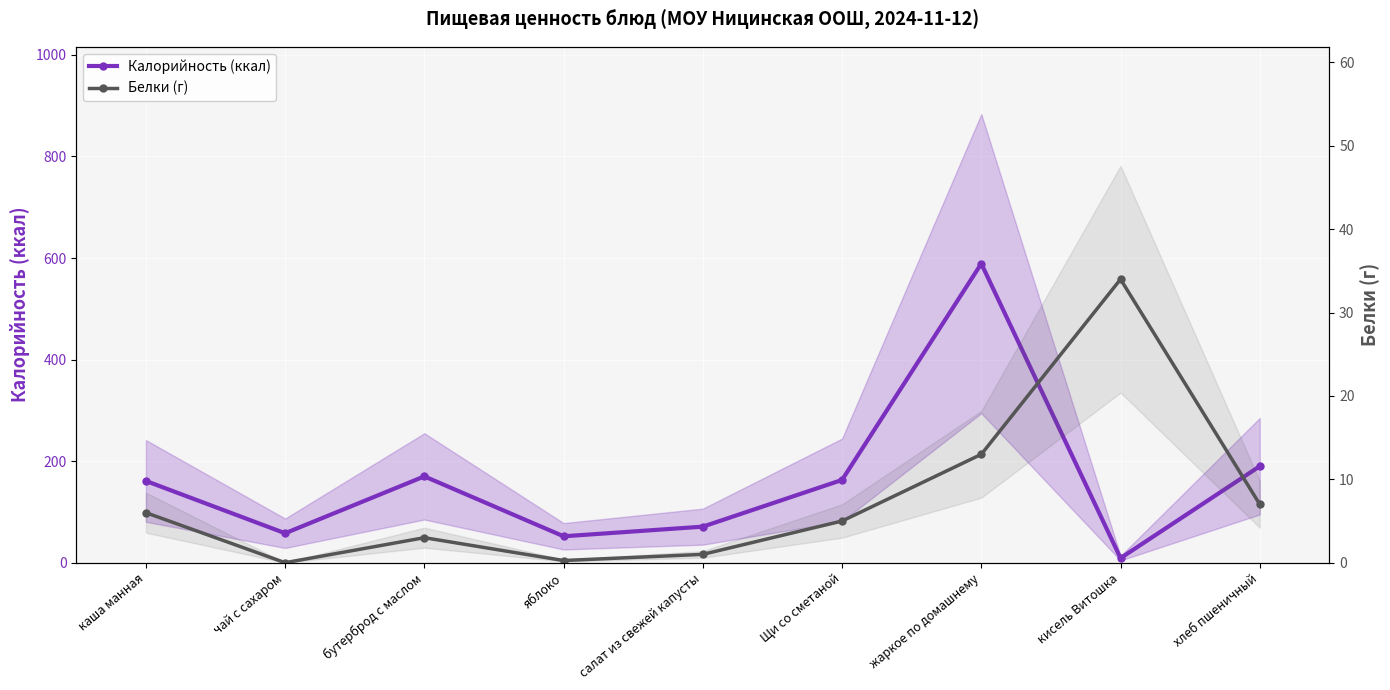

True or false: Белки (г) has a value of 22.3 at кисель Витошка.

False